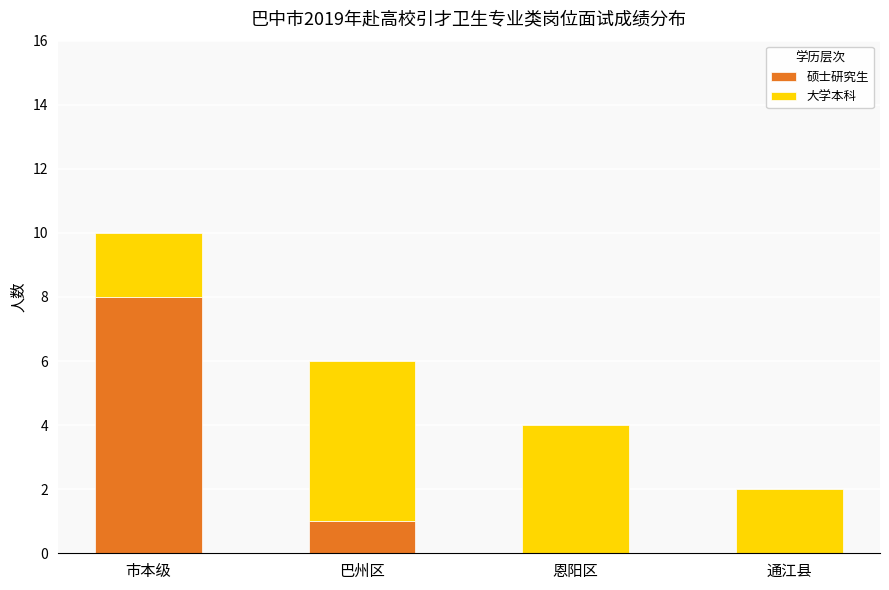

Reading left to right, what are the values for 硕士研究生?

市本级=8	巴州区=1	恩阳区=0	通江县=0